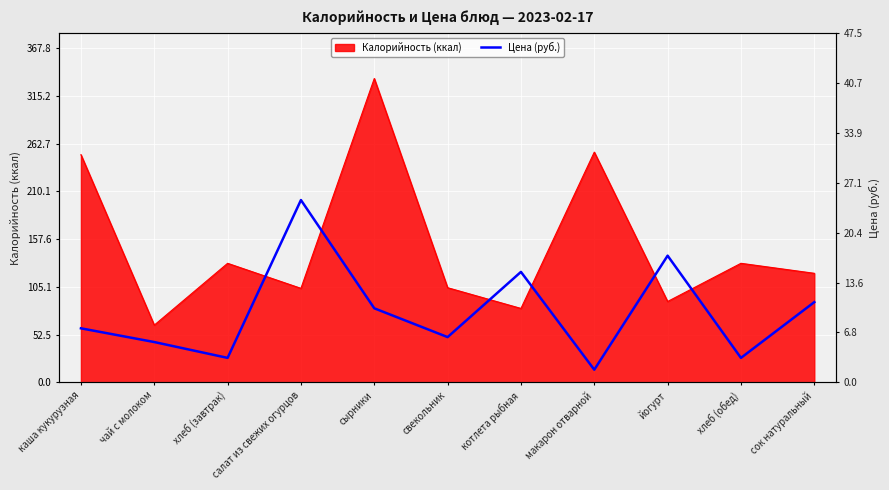

What is the label of the 7th point from the left?

котлета рыбная